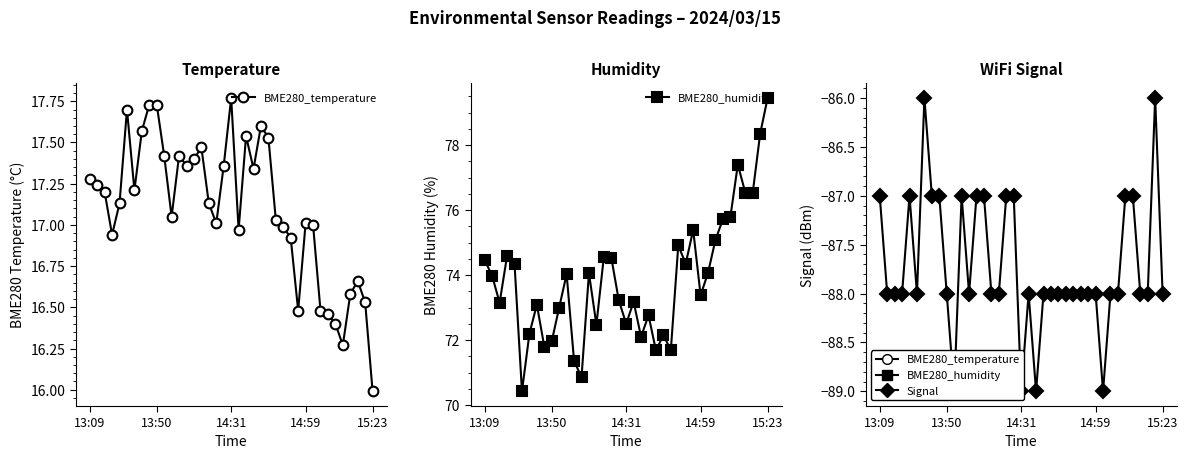

What is the value of the Signal point at the 14th from the left?

-87.0